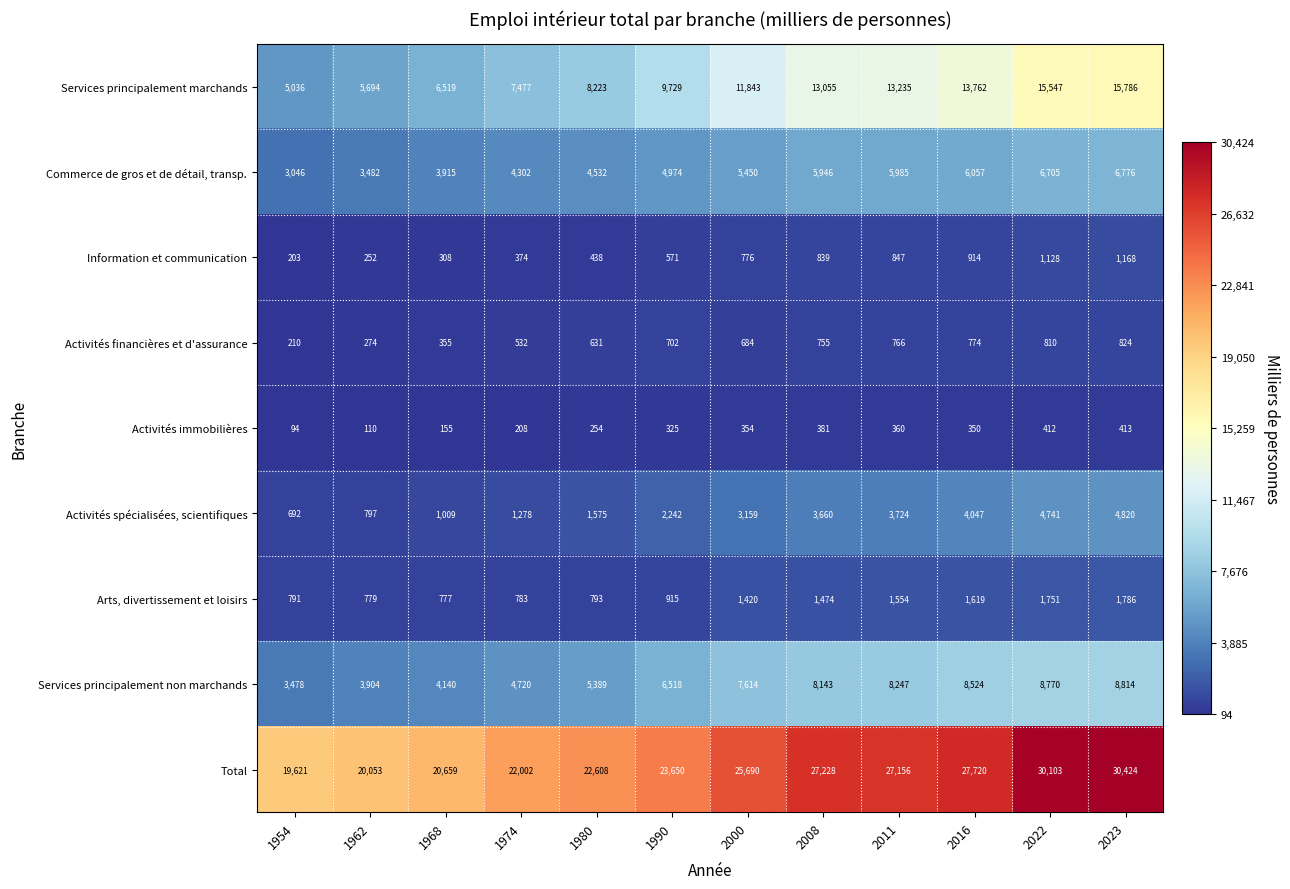

What is the spread (max minus min) of values at 1974?

21794